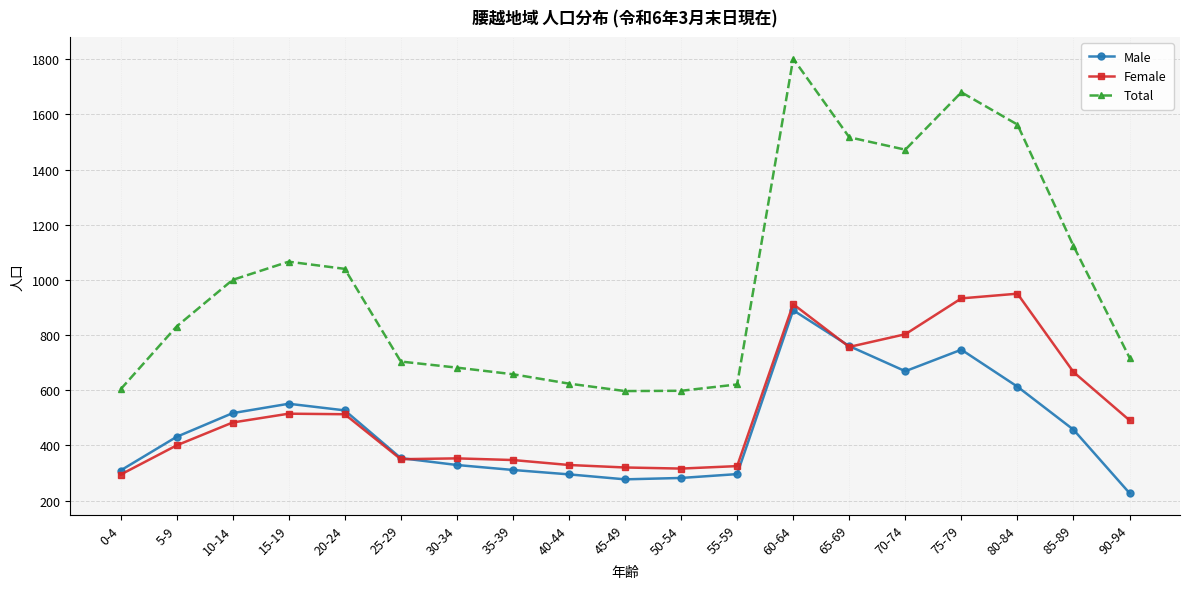

Which series has the largest range (max minus min)?

Total